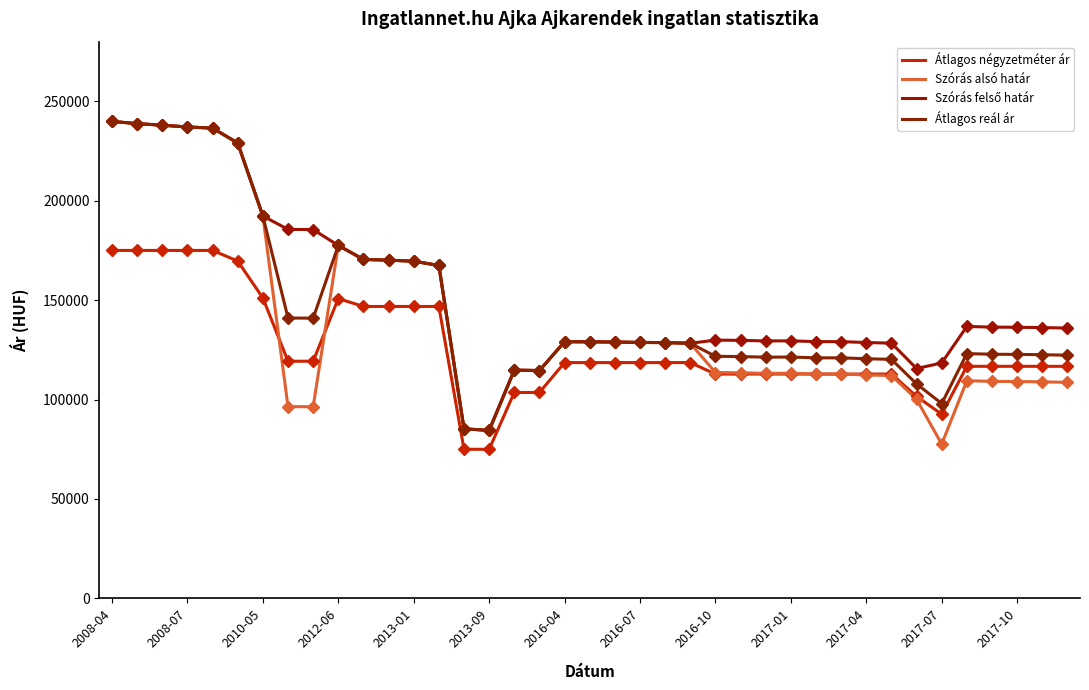

At which label does Szórás alsó határ reach its minimum?

2017-07